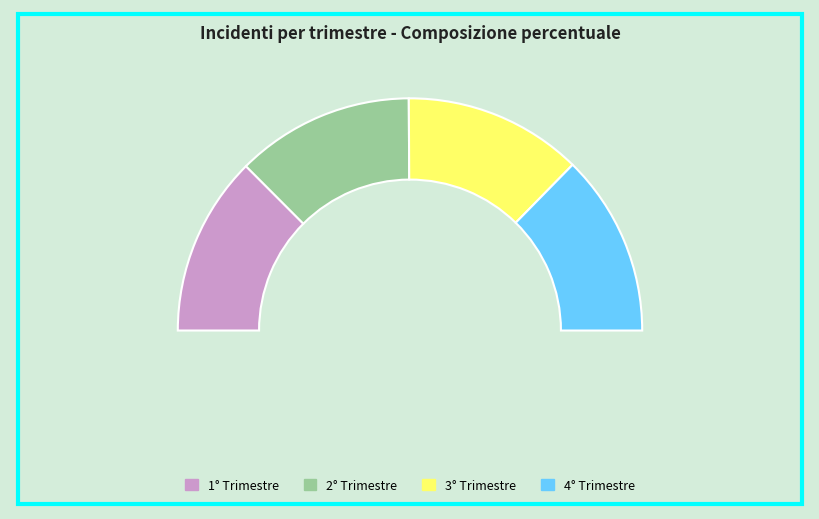

Is 3° Trimestre the majority of the pie?

No